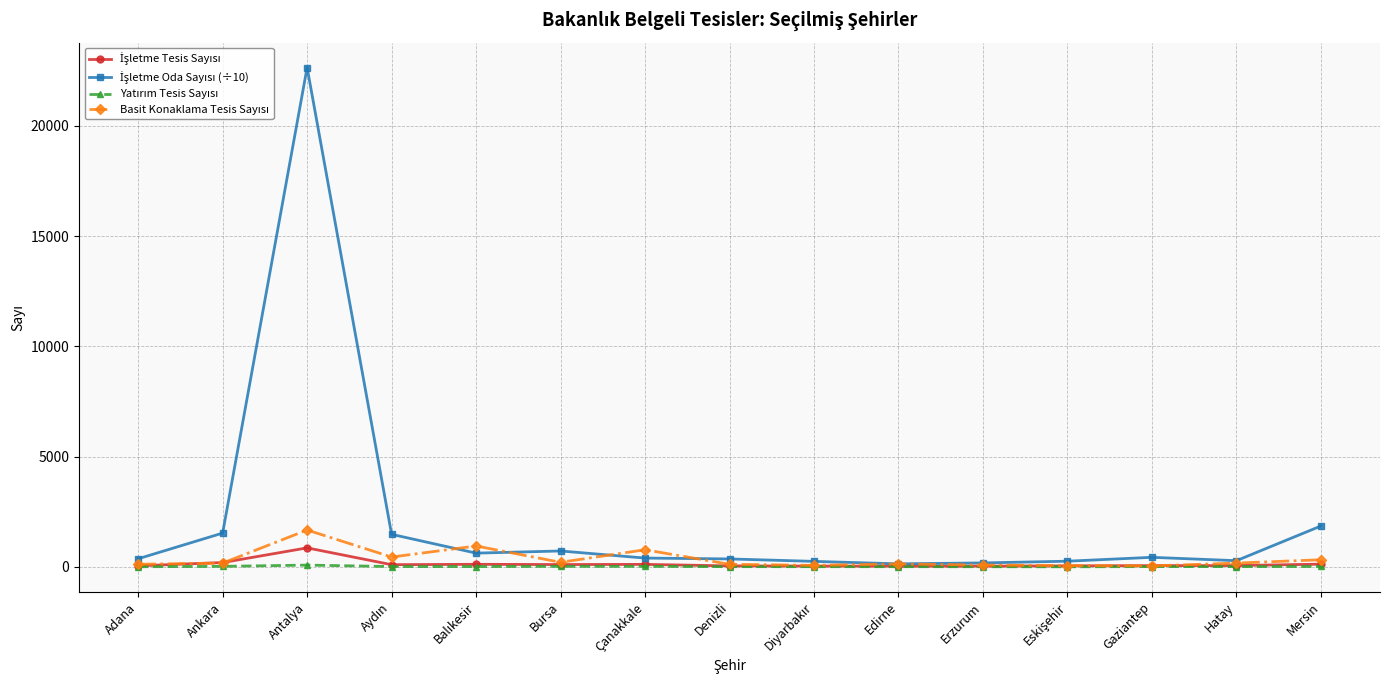

What is the label of the 3rd point from the left?

Antalya